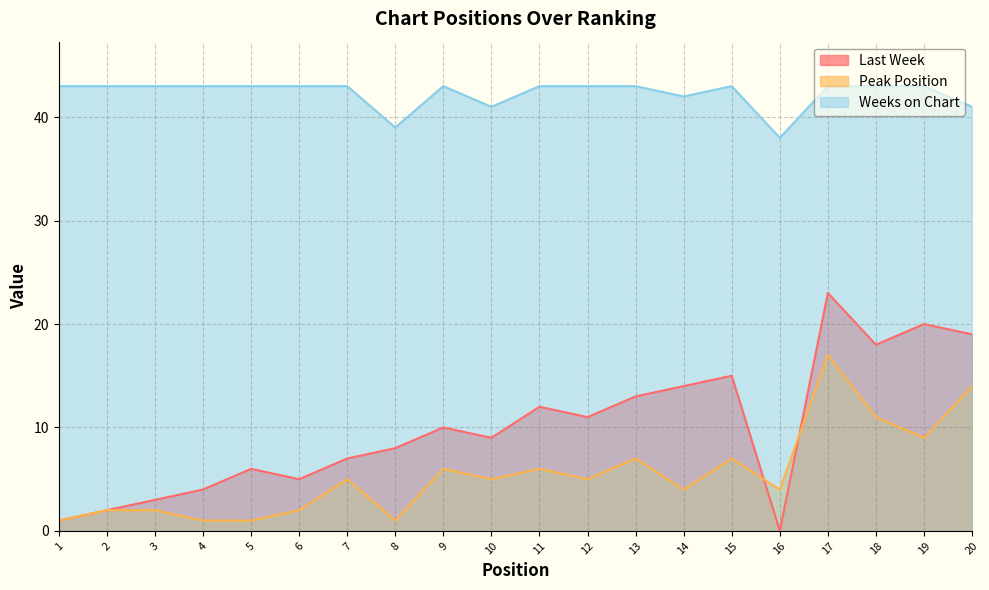

Which has a higher value, 14 or 17?

17